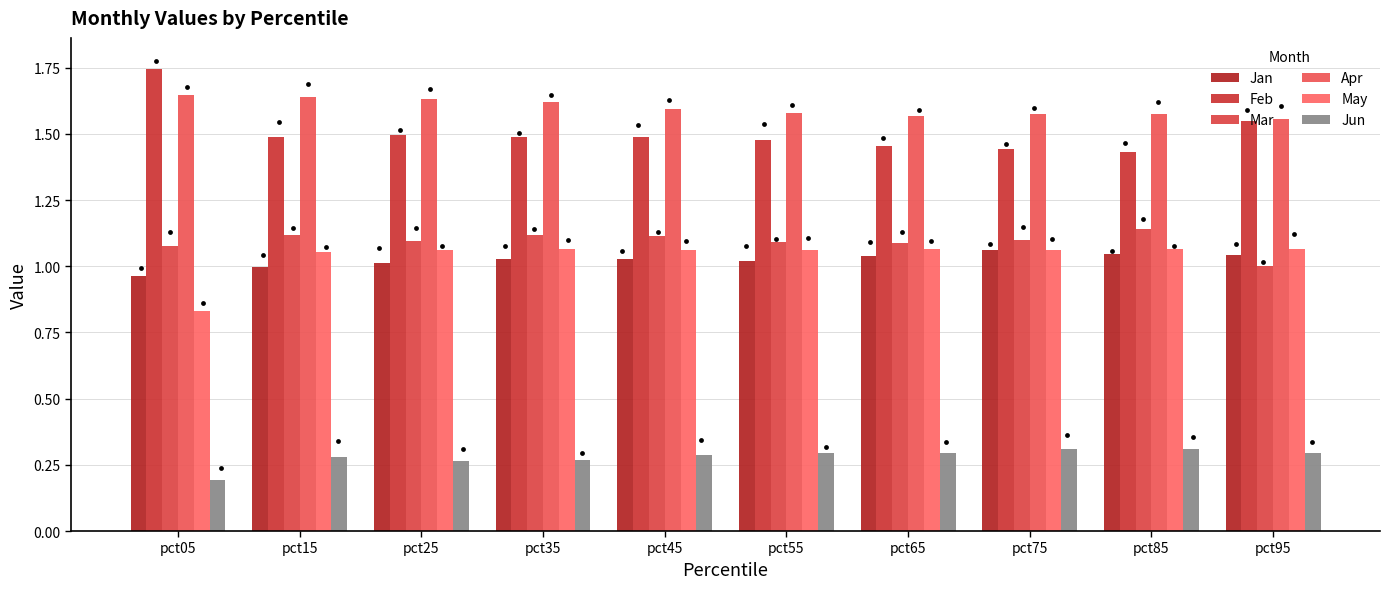

At which category is the sum across all series the highest?

pct35